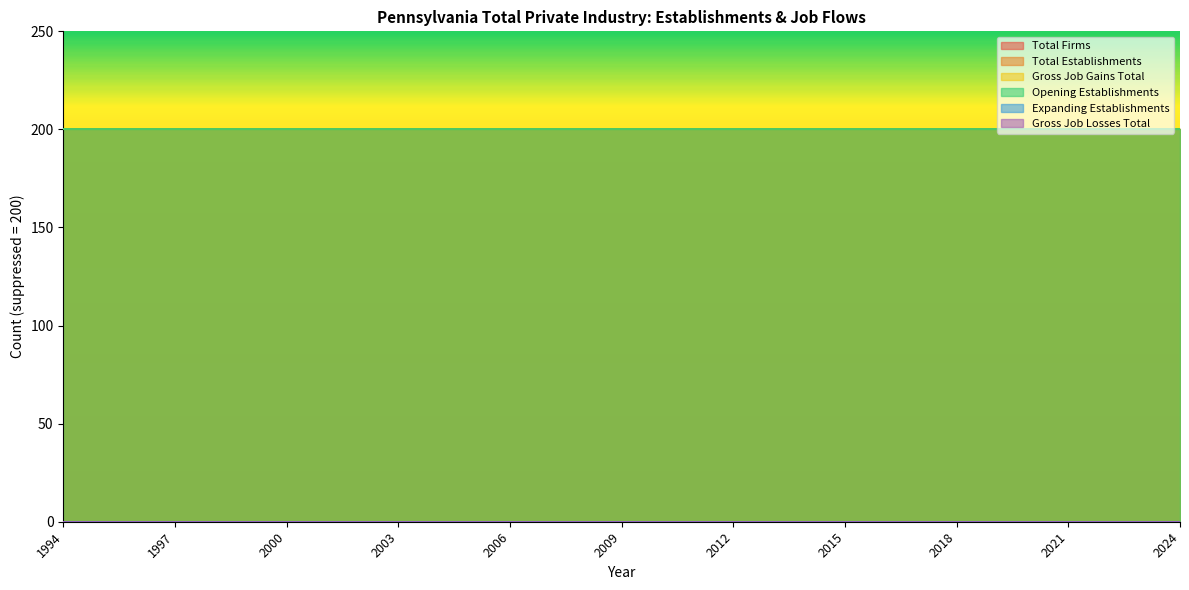

What is the value of the Gross Job Gains Total point at the 7th from the left?

200